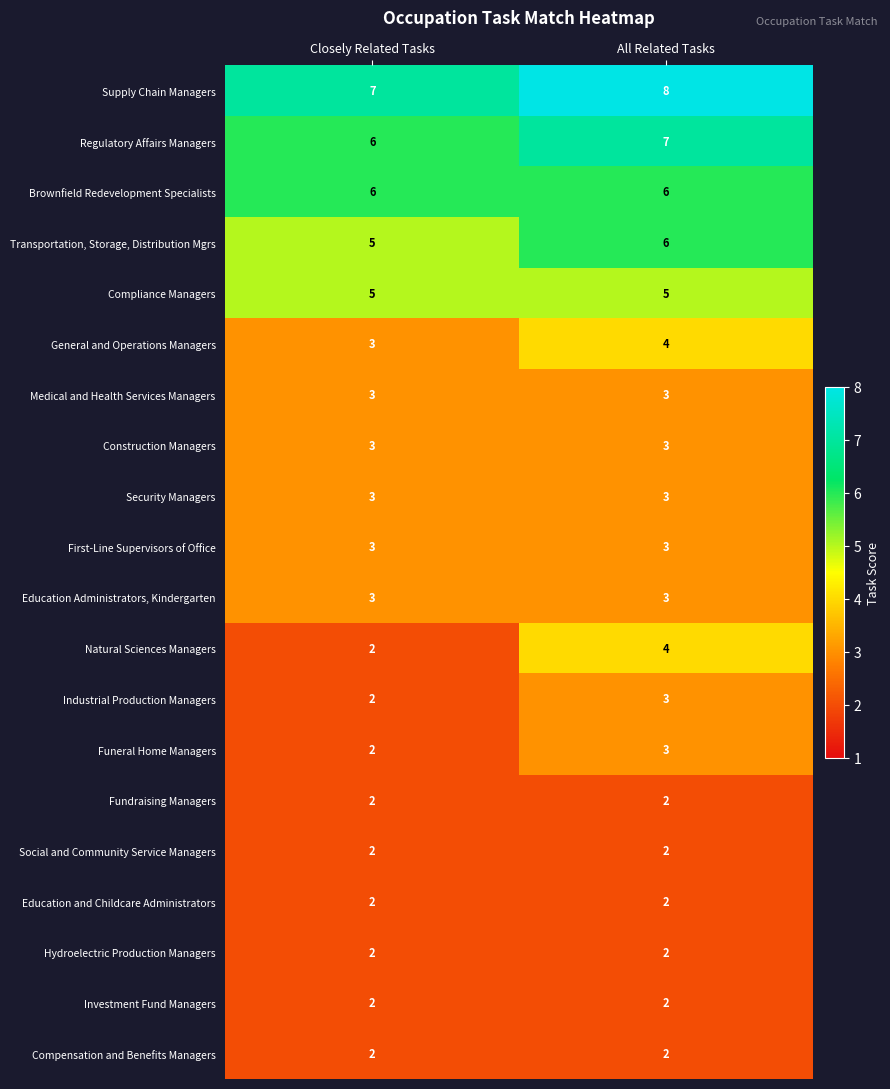

Which series has the largest total across all categories?

Supply Chain Managers